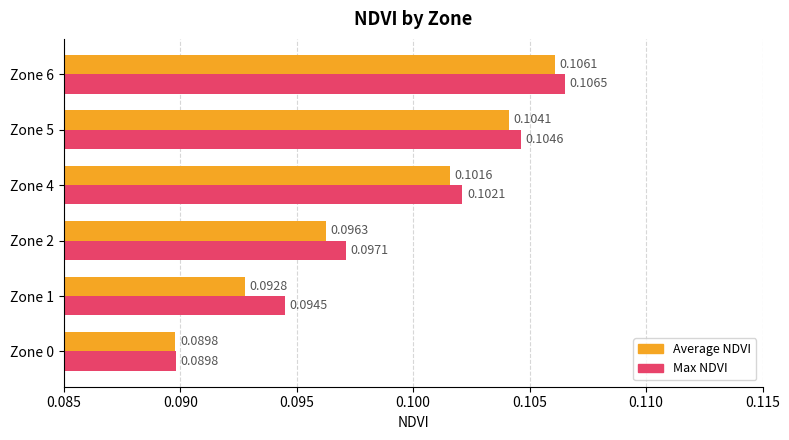

At how many categories does at least one series exceed 0?

6